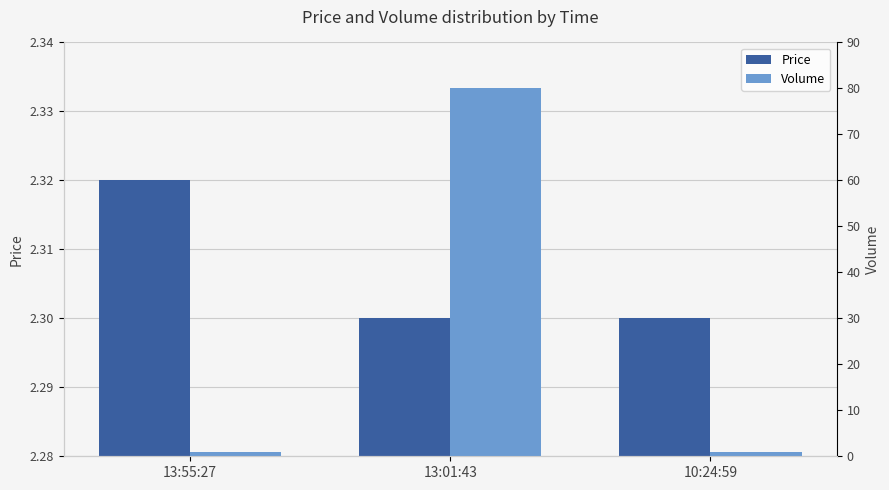

How many groups of bars are there?

3